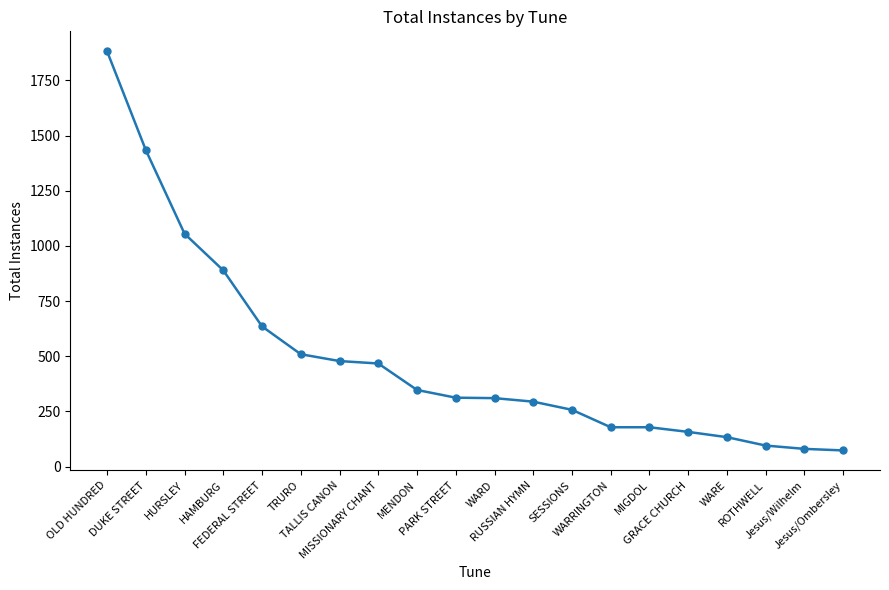

What is the maximum value shown in the chart?

1882